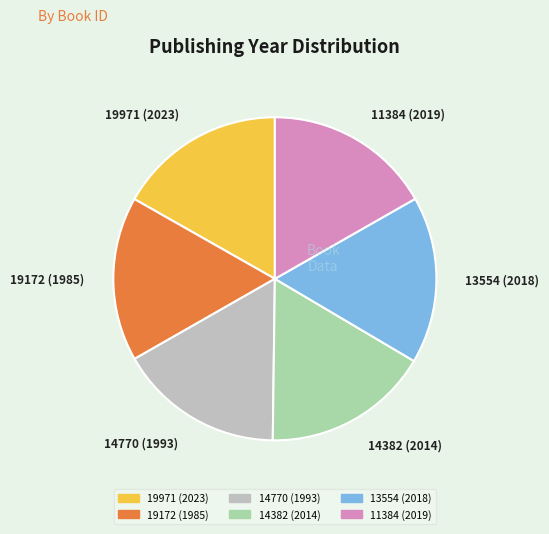

Is there any slice that represents more than half of the pie?

No